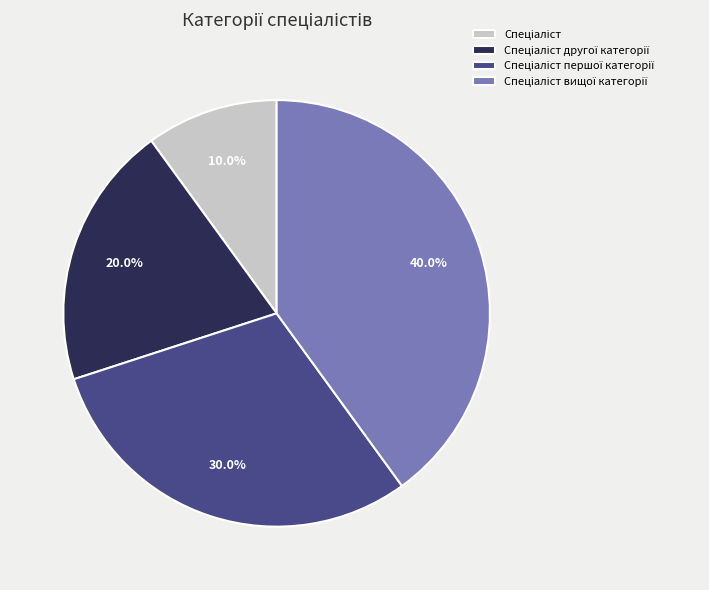

Does any single category account for the majority?

No